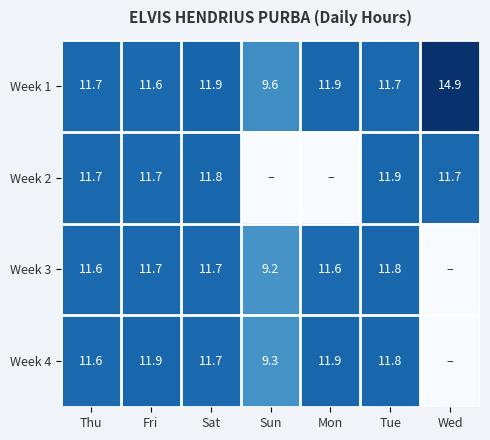

Is it true that Week 4 equals 11.7 at Sat?

True